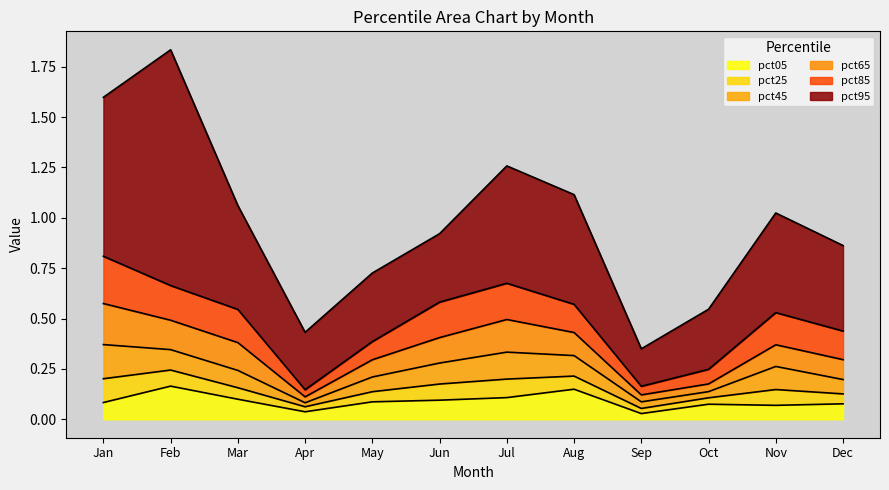

True or false: pct65 and pct25 intersect in this chart.

False